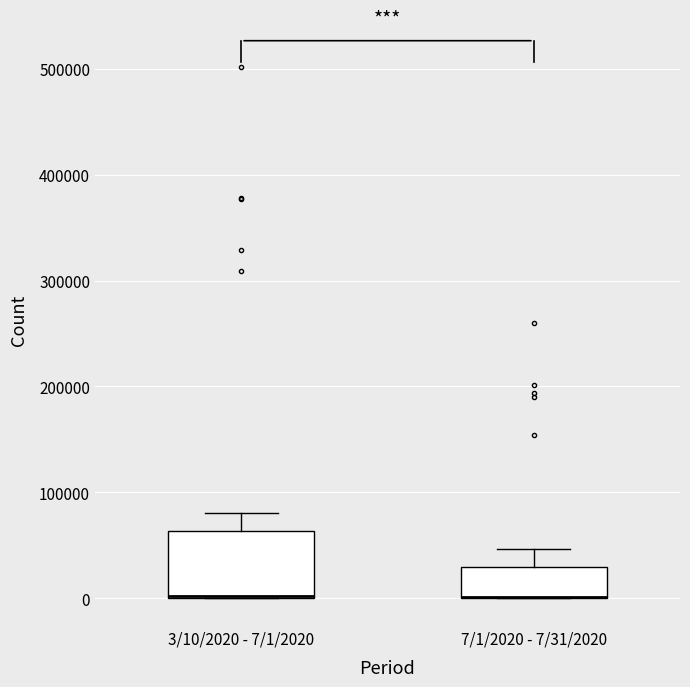

Where does the upper whisker of the box for 7/1/2020 - 7/31/2020 end on the y-axis? The values are not printed on the chart, so give them approximately, as read against the axis.

50000